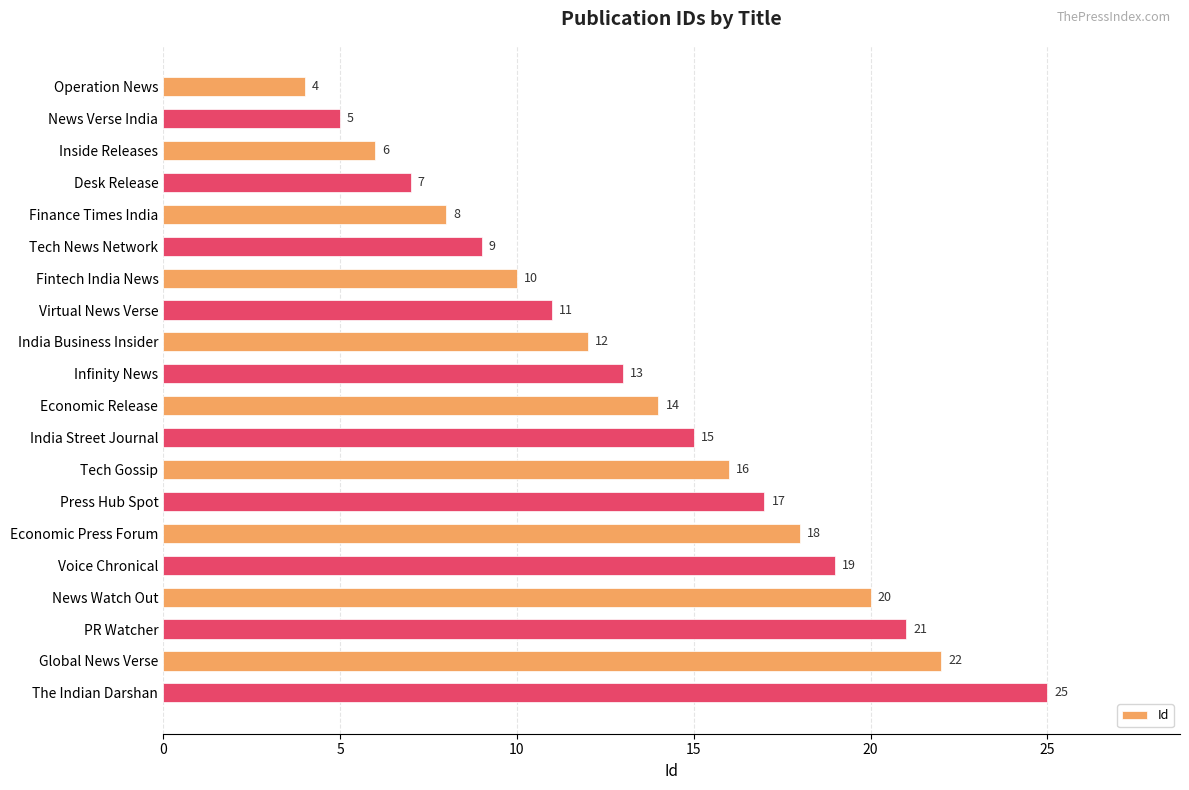

Reading top to bottom, what are all the values shown in this chart?

Operation News=4	News Verse India=5	Inside Releases=6	Desk Release=7	Finance Times India=8	Tech News Network=9	Fintech India News=10	Virtual News Verse=11	India Business Insider=12	Infinity News=13	Economic Release=14	India Street Journal=15	Tech Gossip=16	Press Hub Spot=17	Economic Press Forum=18	Voice Chronical=19	News Watch Out=20	PR Watcher=21	Global News Verse=22	The Indian Darshan=25